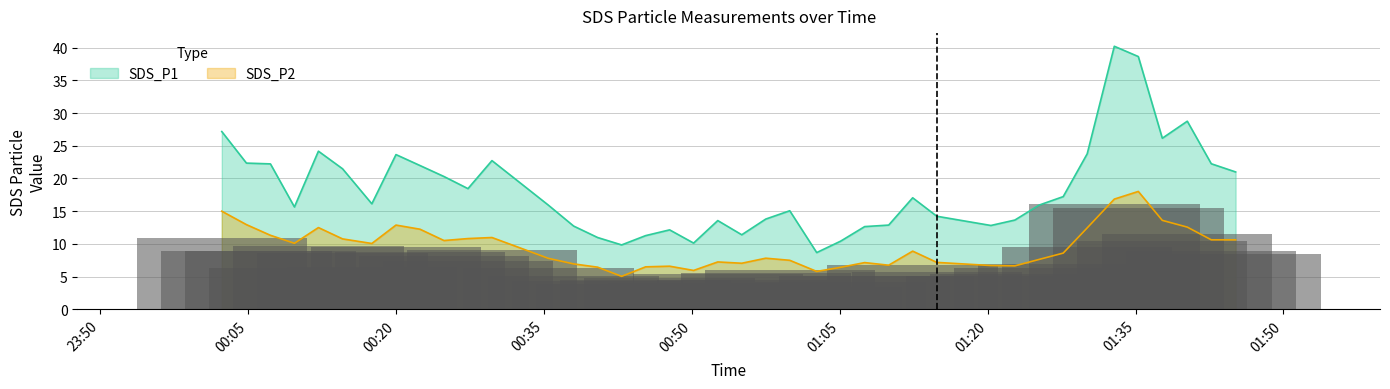

Is the value of SDS_P1 at 2023/03/10 01:02:40 greater than the value of SDS_P2 at 2023/03/10 01:37:43?

No